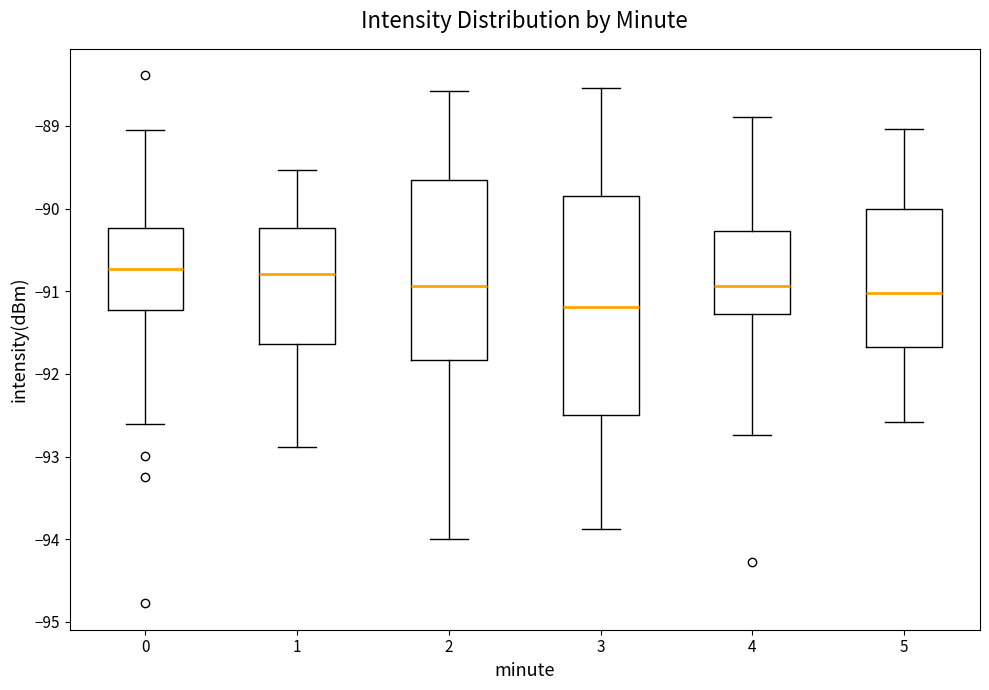

Comparing the boxes themselves (not the whiskers), which one is the tallest?

3